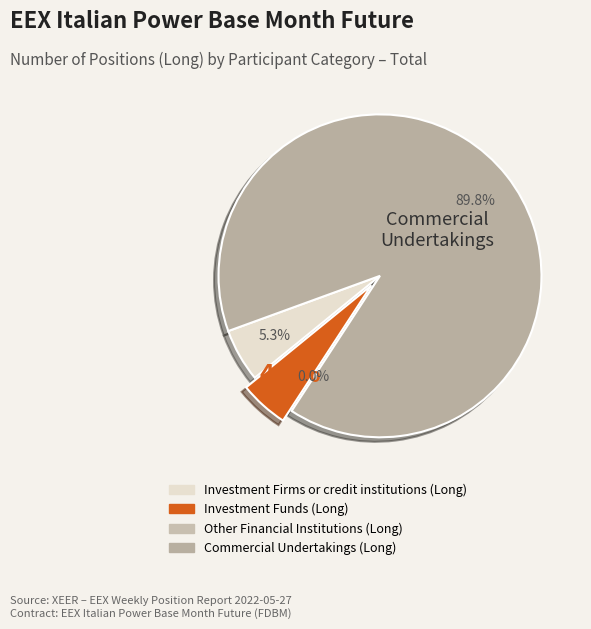

Do Investment Firms or credit institutions (Long) and Investment Funds (Long) together represent more than half of the pie?

No